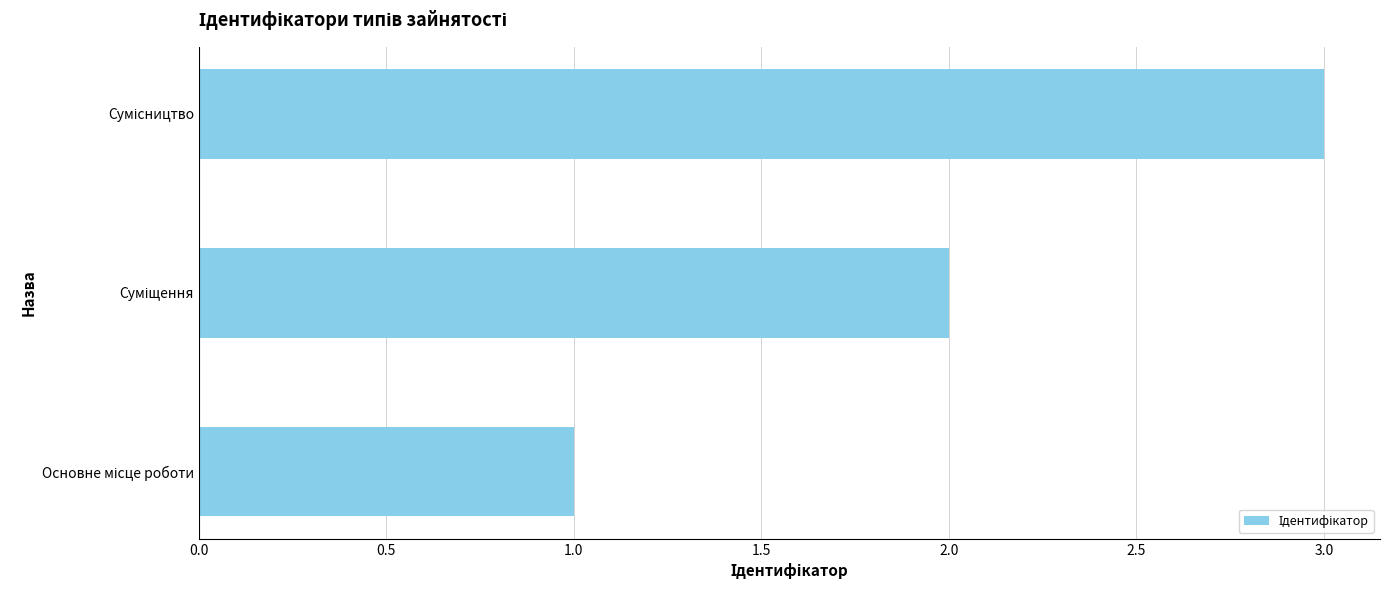

What is the greatest value displayed?

3